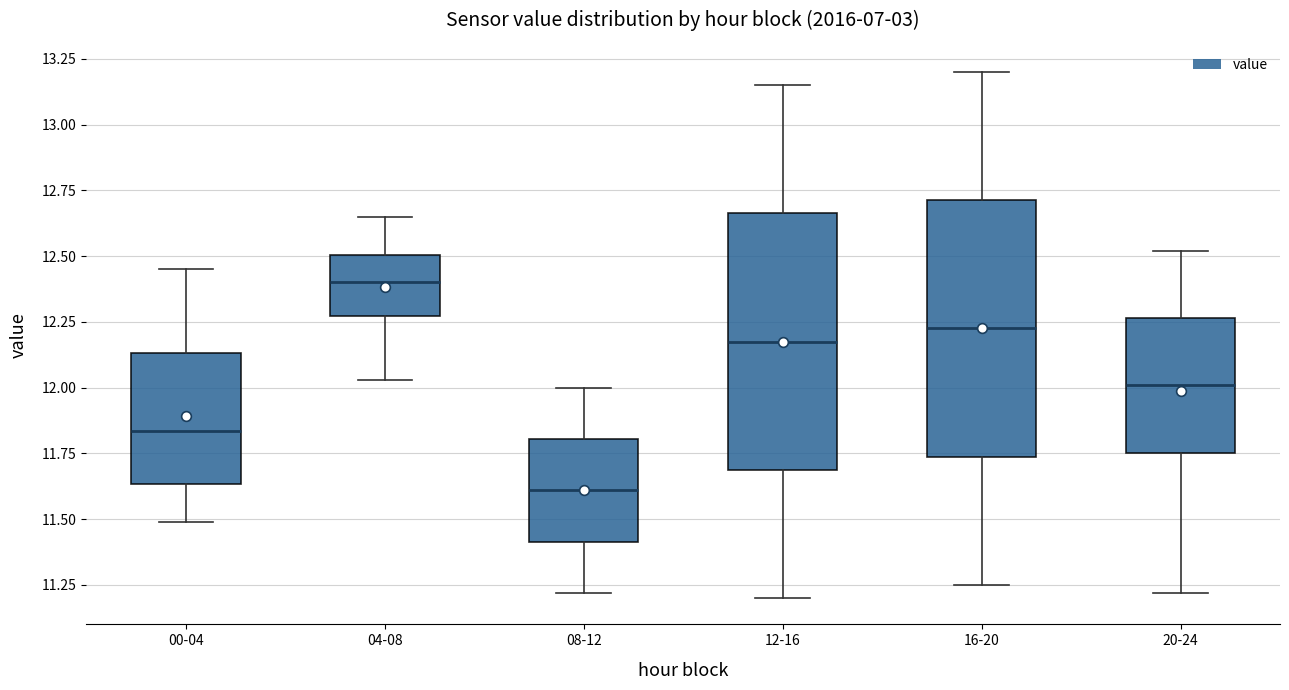

Reading left to right, transcribe this box plot: for each box, give where its median line is, the range the box spans, and where its two whiskers end, as read against the y-axis. The values are not printed on the chart, so give them approximately, as read against the axis.

00-04: median 11.85, box 11.65 to 12.15, whiskers 11.50 to 12.45
04-08: median 12.40, box 12.25 to 12.50, whiskers 12.05 to 12.65
08-12: median 11.60, box 11.40 to 11.80, whiskers 11.20 to 12.00
12-16: median 12.20, box 11.70 to 12.65, whiskers 11.20 to 13.15
16-20: median 12.25, box 11.75 to 12.70, whiskers 11.25 to 13.20
20-24: median 12.00, box 11.75 to 12.25, whiskers 11.20 to 12.50